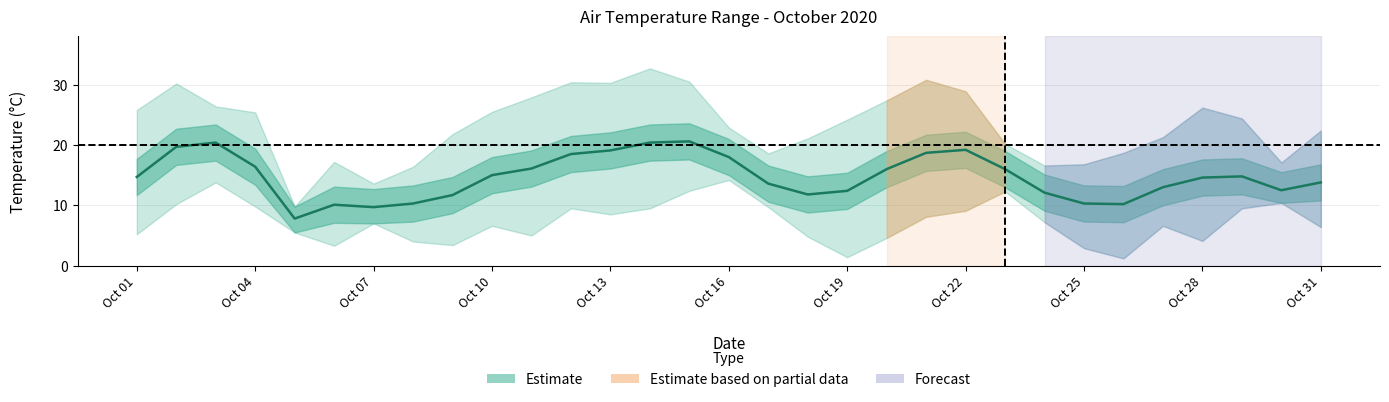

The chart shows a value of 14.6 at Oct 28. True or false?

True